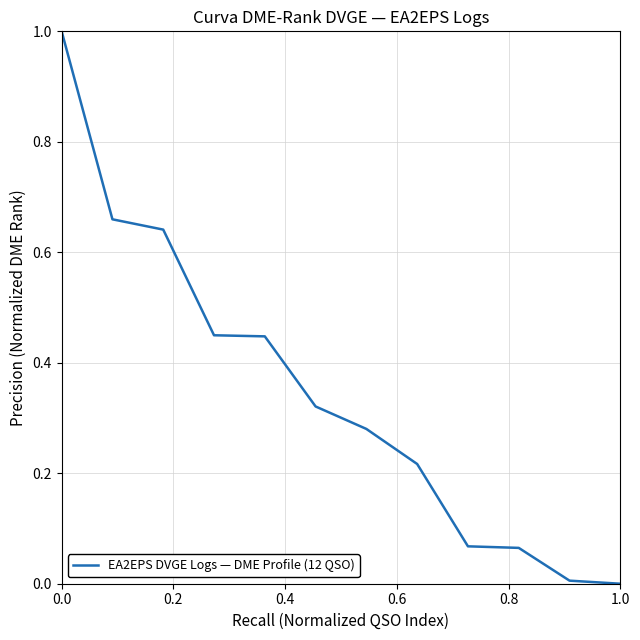

What is the maximum value shown in the chart?

1.0